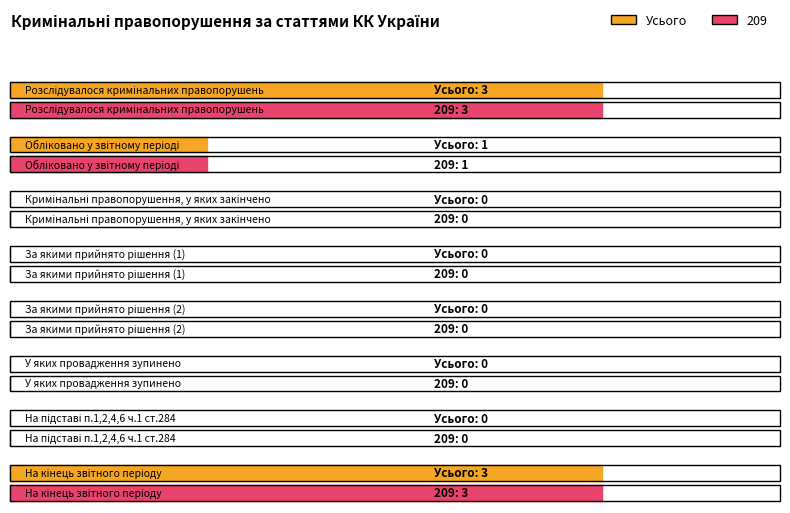

What is the sum of all 209 values?

7